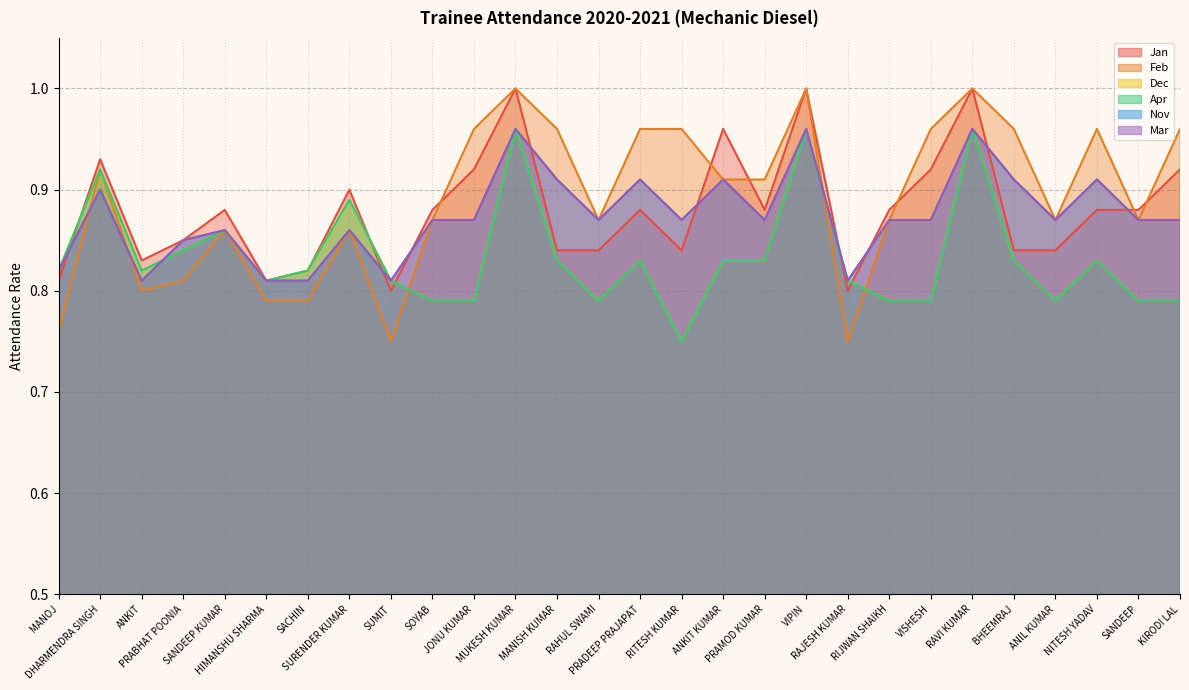

What is the difference between the maximum and minimum values in the Apr series?

0.2